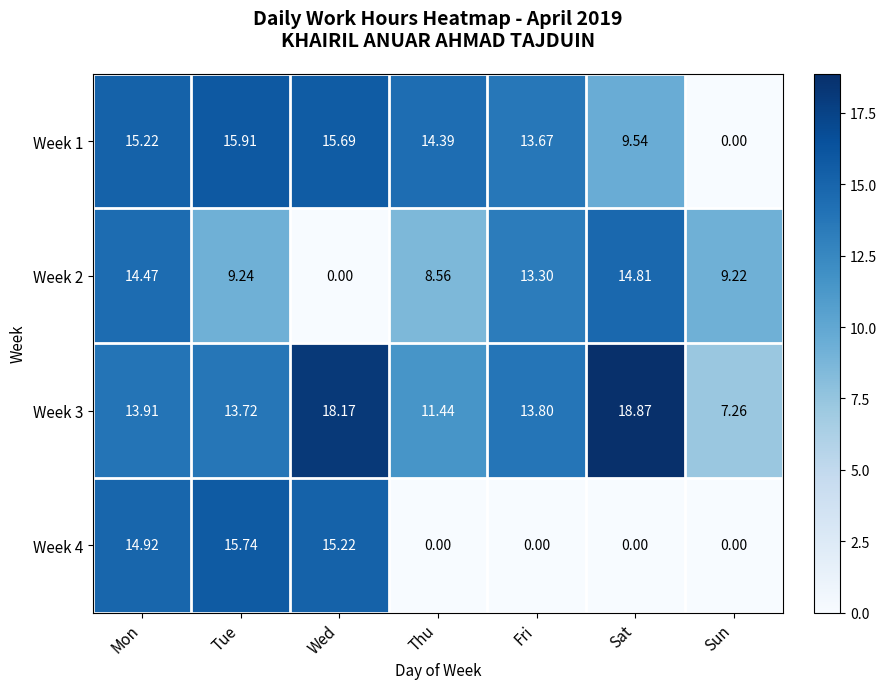

Where does the Week 2 series first go above 9?

Mon